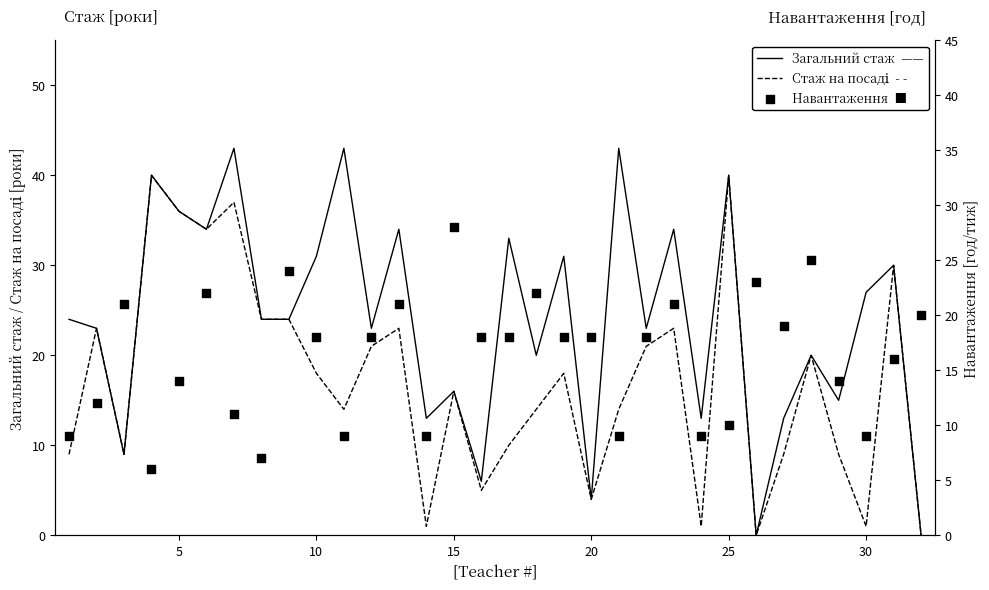

What are all the series names shown in the legend?

Загальний стаж, Стаж на посаді, Навантаження (год/тиж)